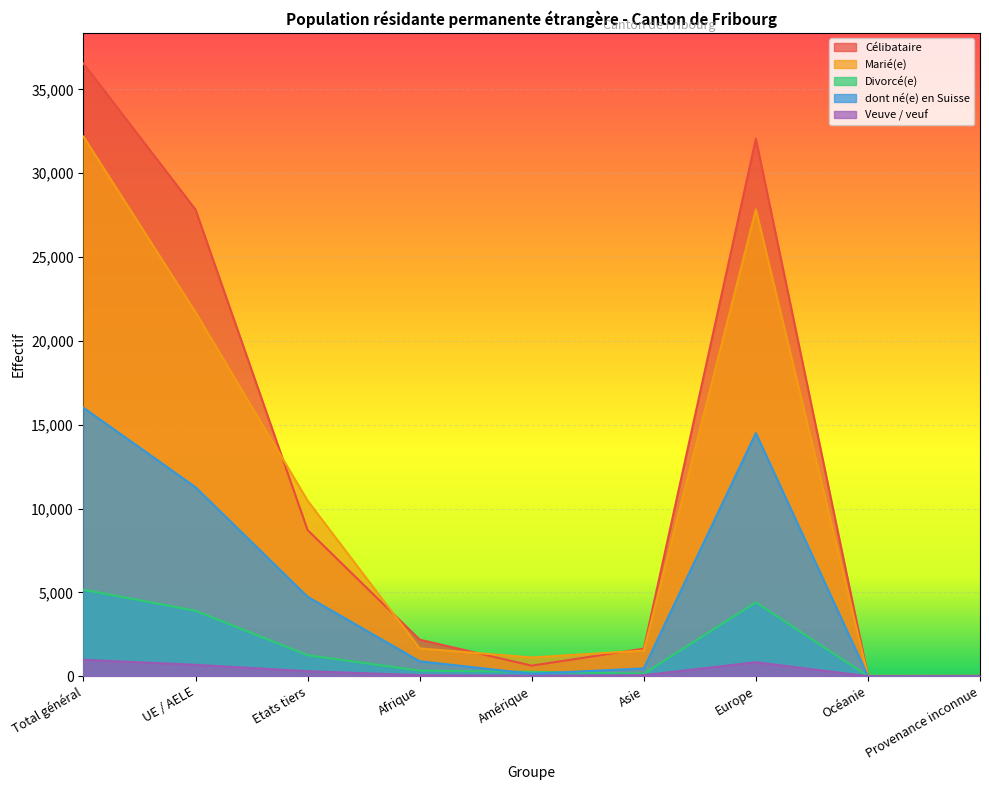

Reading left to right, transcribe all the data shown in this chart.

Célibataire: Total général=36546	UE / AELE=27828	Etats tiers=8718	Afrique=2180	Amérique=630	Asie=1646	Europe=32058	Océanie=10	Provenance inconnue=22
Marié(e): Total général=32183	UE / AELE=21711	Etats tiers=10472	Afrique=1659	Amérique=1118	Asie=1529	Europe=27837	Océanie=24	Provenance inconnue=16
Divorcé(e): Total général=5159	UE / AELE=3907	Etats tiers=1252	Afrique=333	Amérique=259	Asie=152	Europe=4410	Océanie=4	Provenance inconnue=1
dont né(e) en Suisse: Total général=16012	UE / AELE=11275	Etats tiers=4737	Afrique=892	Amérique=145	Asie=466	Europe=14500	Océanie=1	Provenance inconnue=8
Veuve / veuf: Total général=980	UE / AELE=681	Etats tiers=299	Afrique=62	Amérique=23	Asie=61	Europe=834	Océanie=0	Provenance inconnue=0